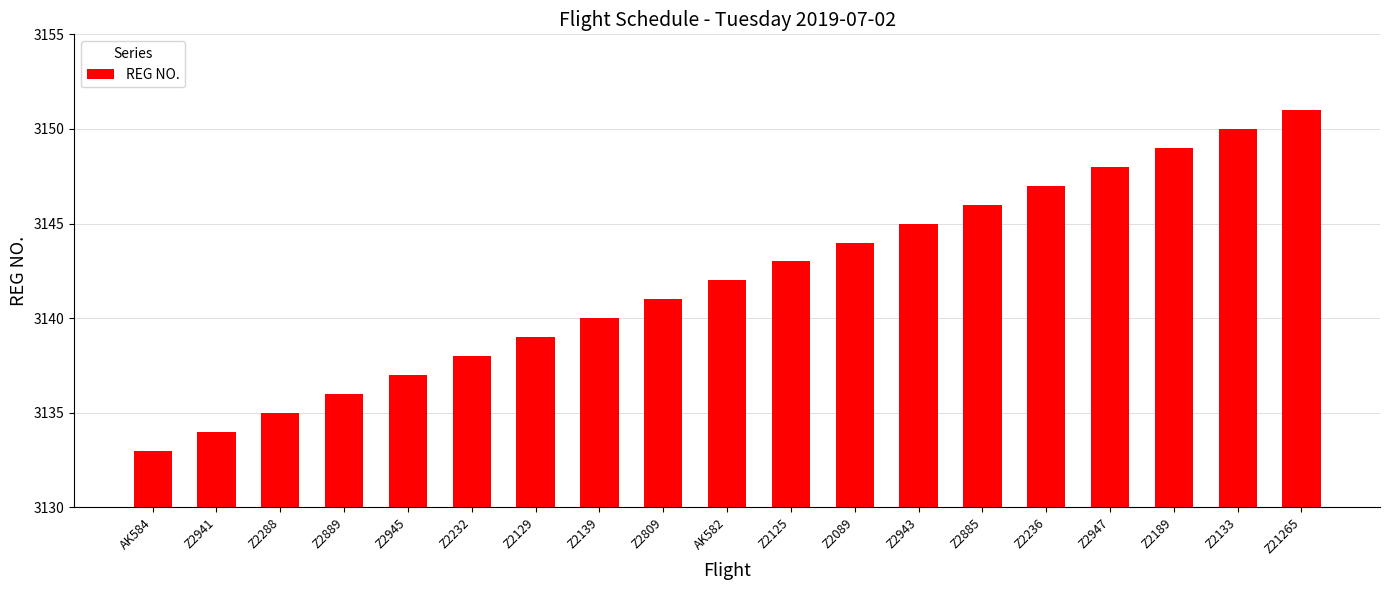

Rank the categories by value from lowest to highest.

AK584, Z2941, Z2288, Z2889, Z2945, Z2232, Z2129, Z2139, Z2809, AK582, Z2125, Z2089, Z2943, Z2885, Z2236, Z2947, Z2189, Z2133, Z21265